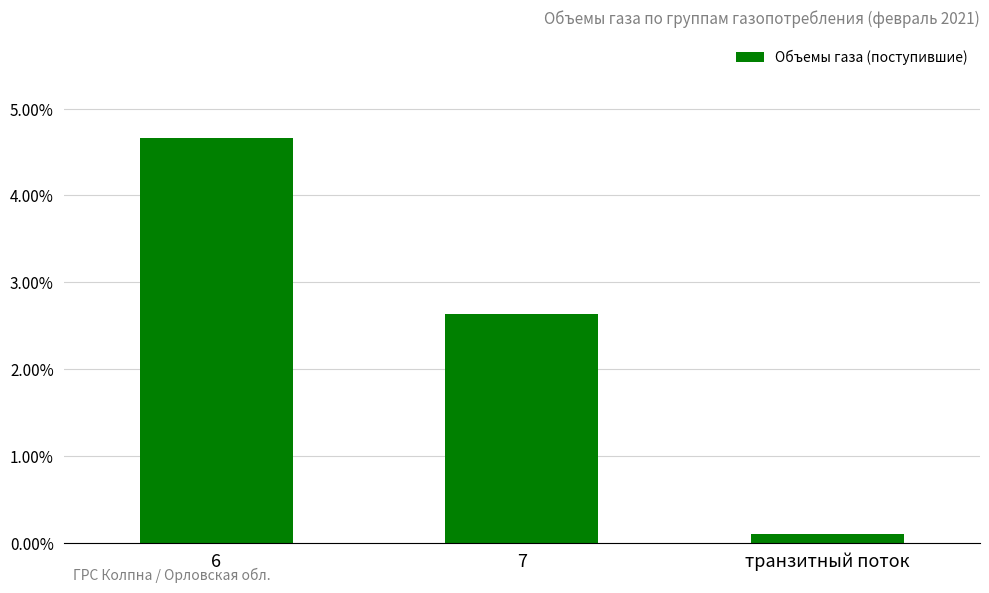

At which label is the value closest to 0?

транзитный поток